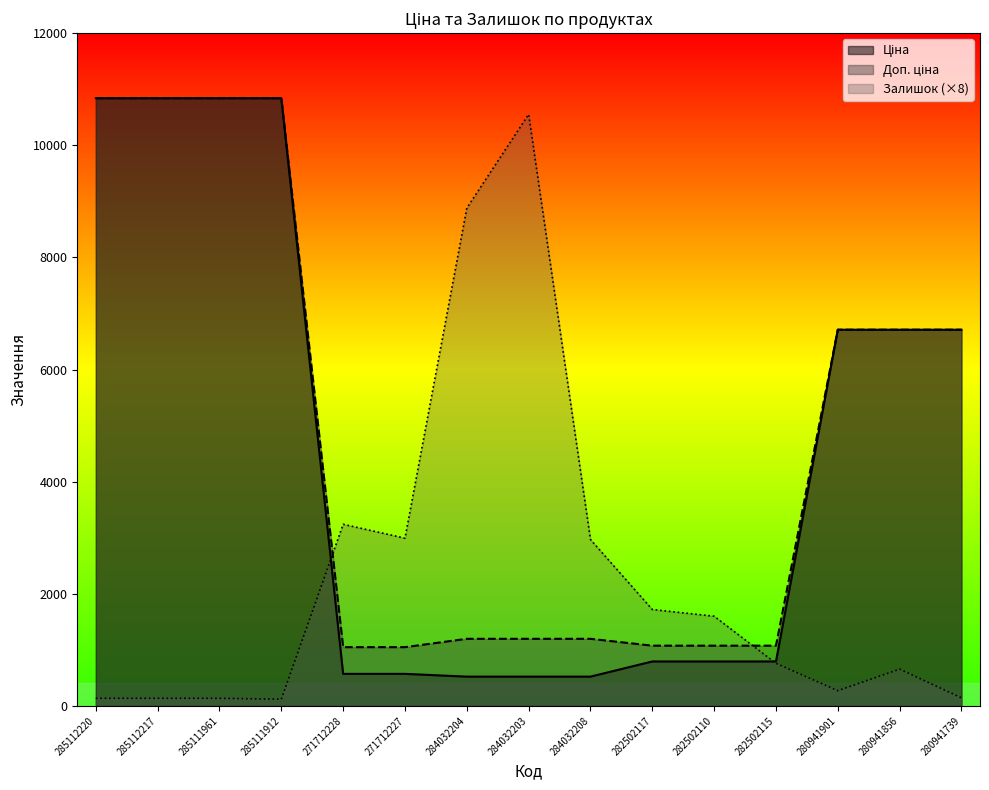

True or false: Ціна has a value of 793.0 at 282502117.

True